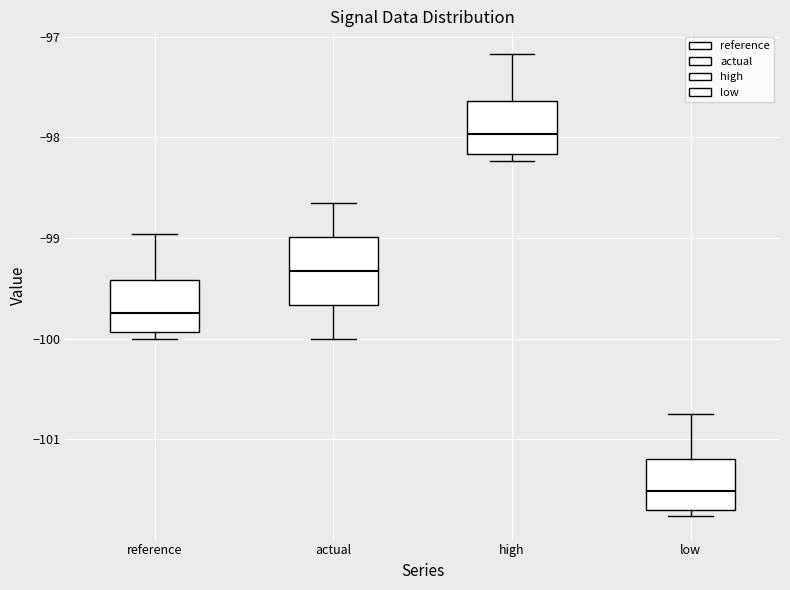

Where does the upper whisker of the box for reference end on the y-axis? The values are not printed on the chart, so give them approximately, as read against the axis.

-99.0